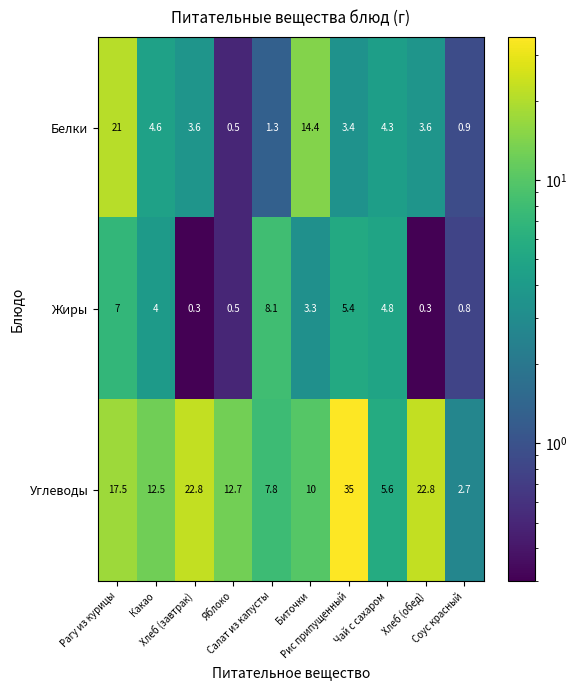

What is the total value across all series at Хлеб (обед)?

26.7